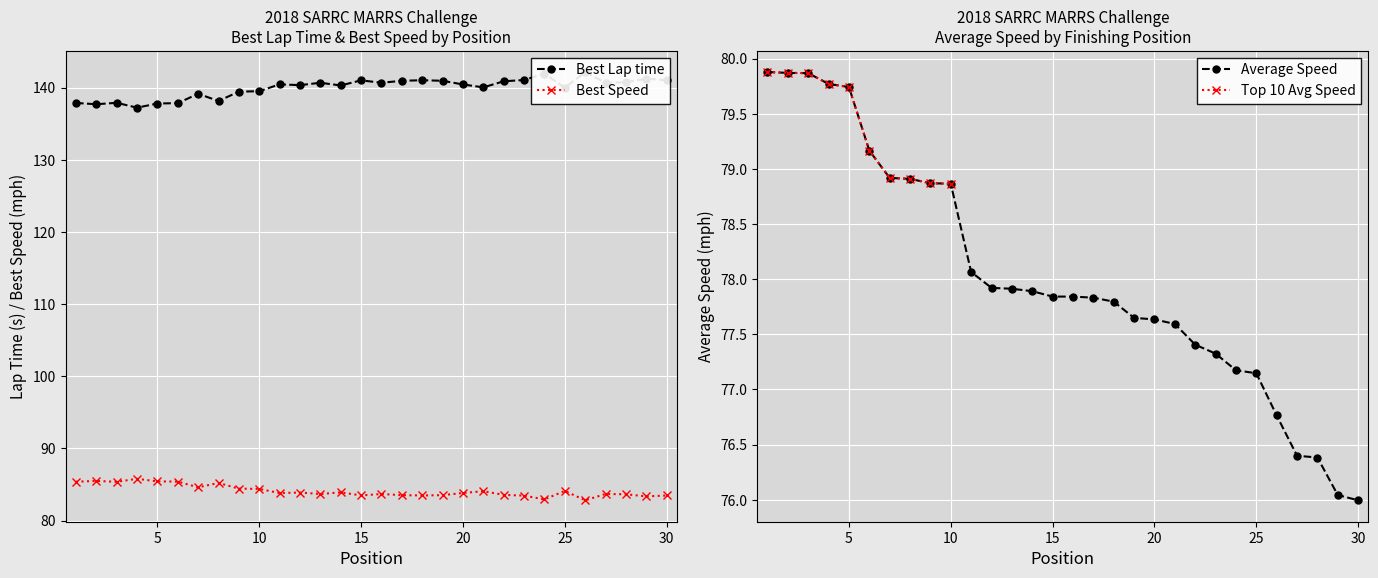

True or false: Best Lap time and Average Speed intersect in this chart.

False